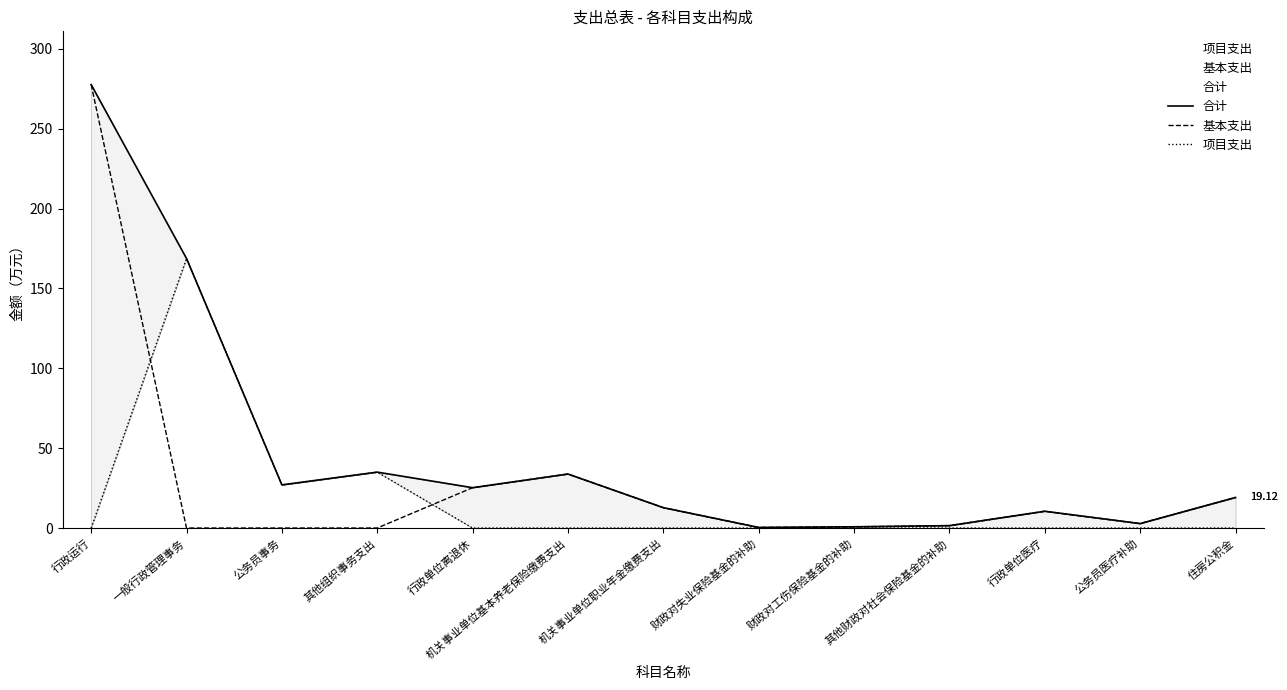

Where is the first local maximum for 合计?

其他组织事务支出